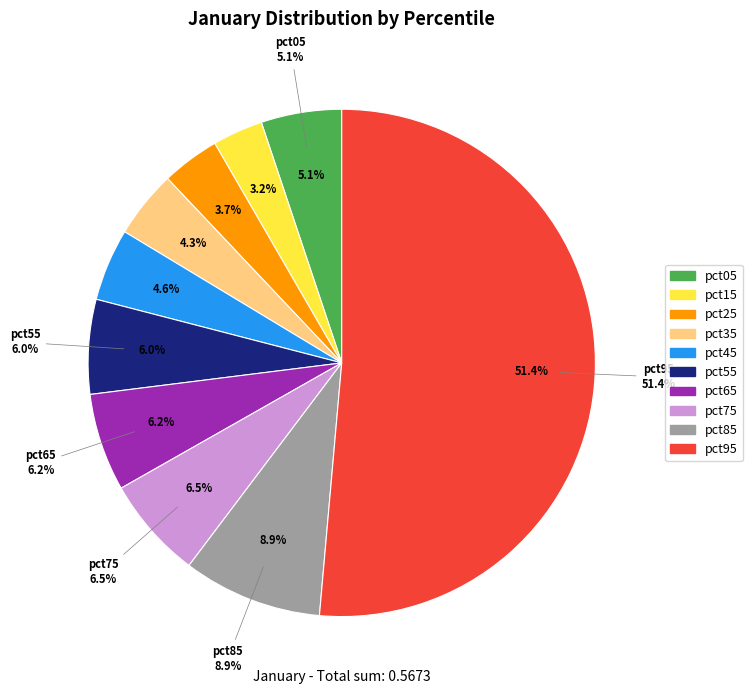

True or false: pct65 accounts for 1% of the total.

False